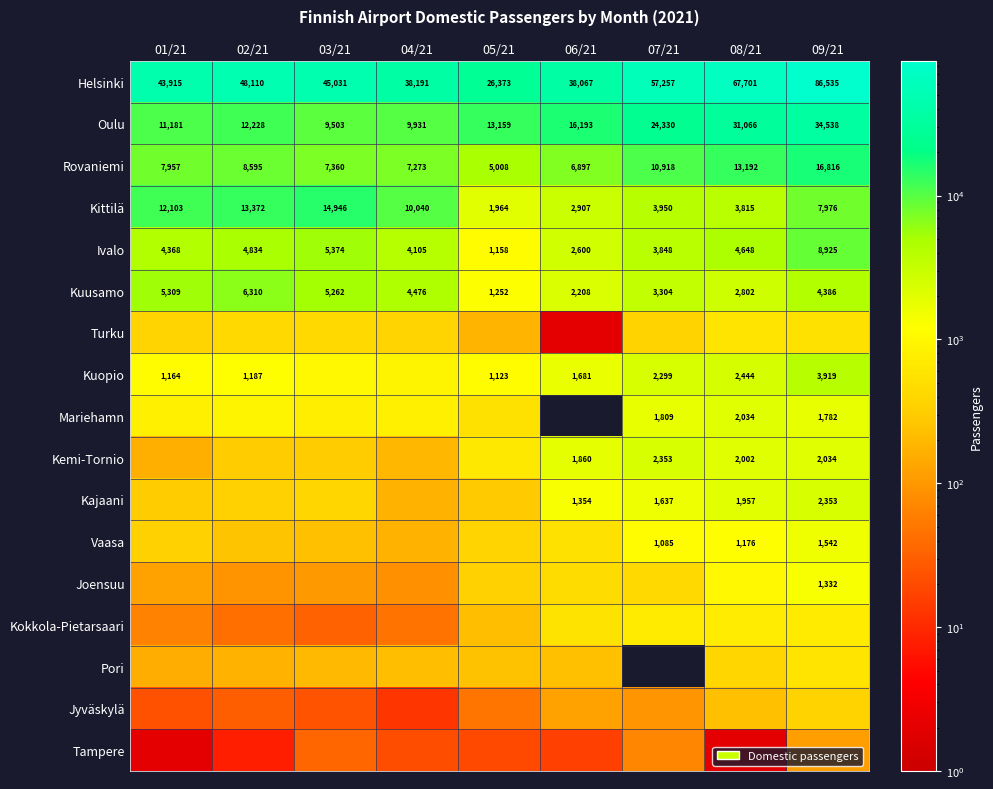

What value does the Ivalo series have at 08/21?

4648